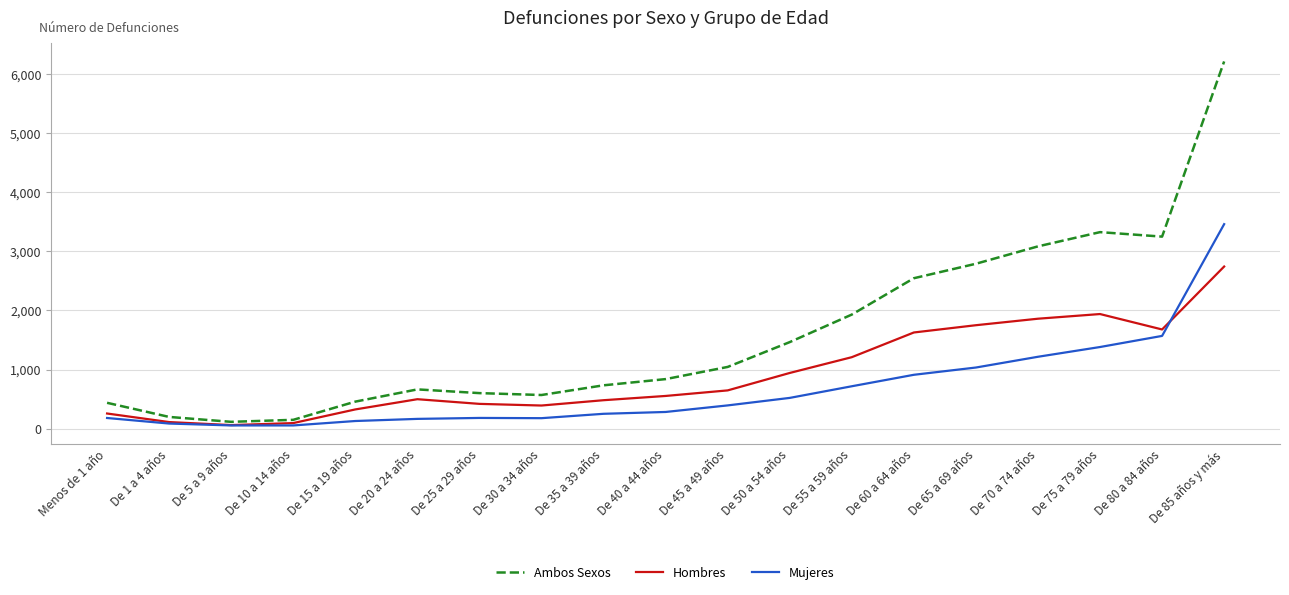

Does the chart display data point markers on the line(s)?

No